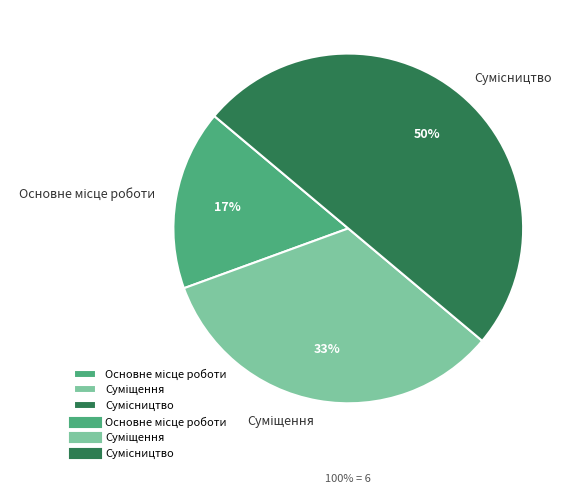

To the nearest percent, what is the average slice percentage?

33%